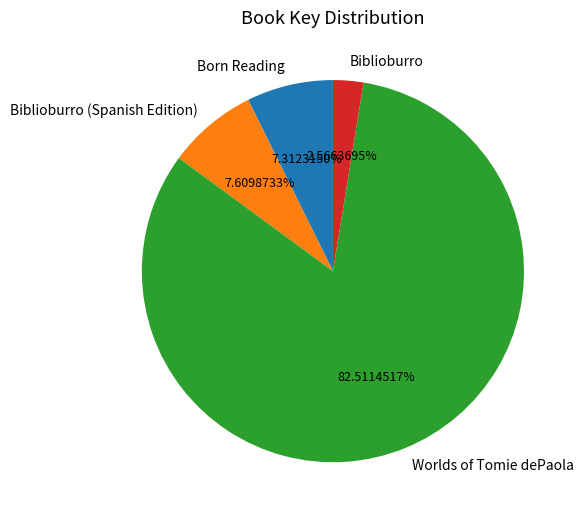

Is Worlds of Tomie dePaola the majority of the pie?

Yes